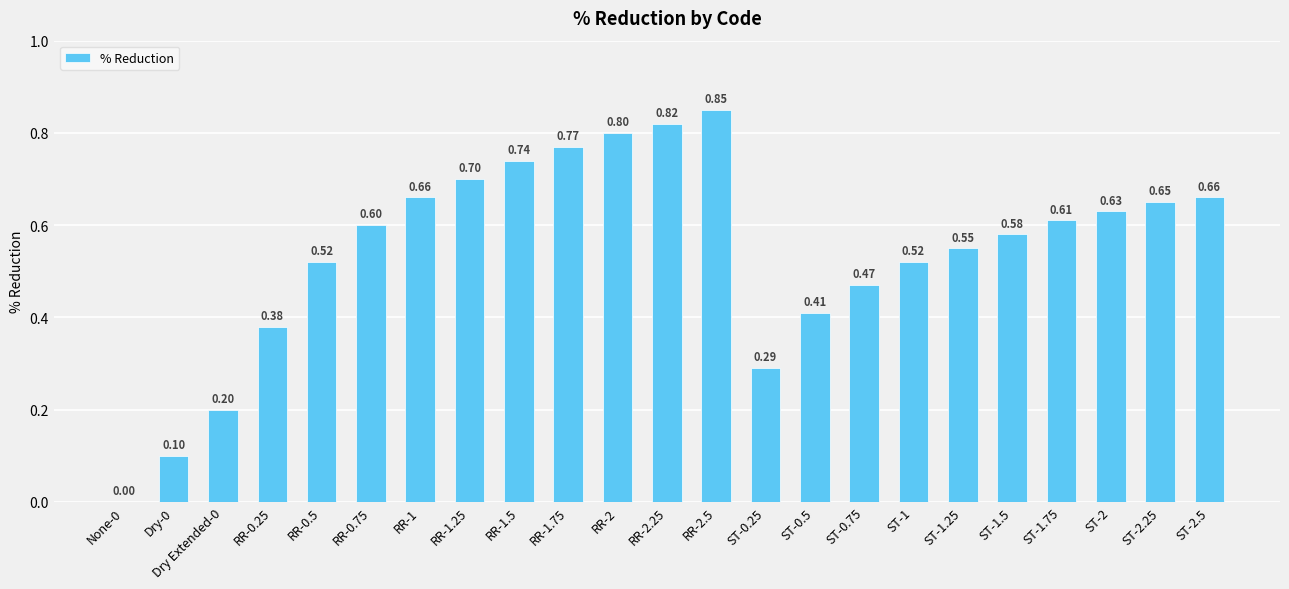

How many values are above zero?

22